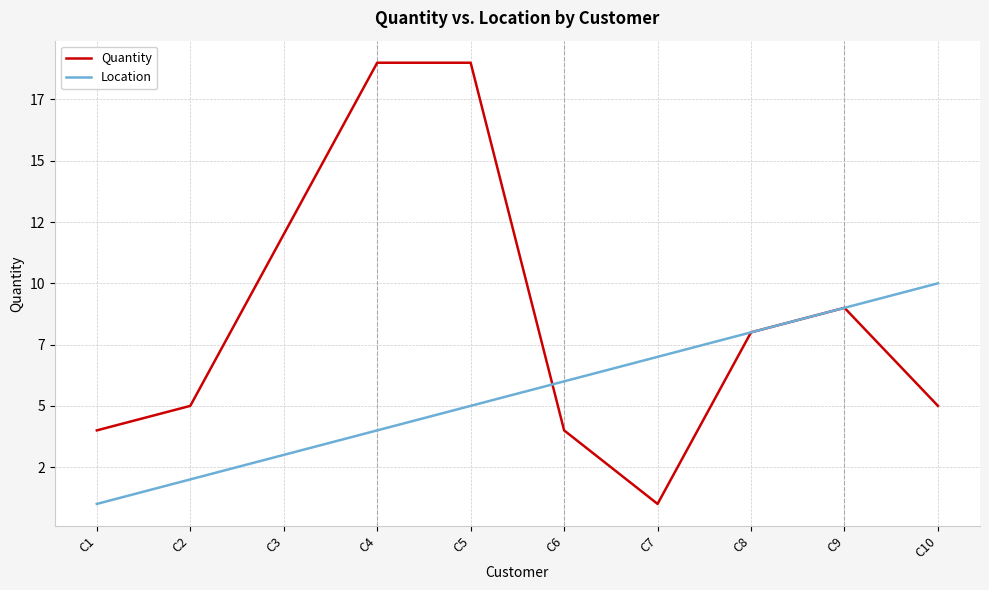

After their last crossing, which series has the higher values: Quantity or Location?

Location